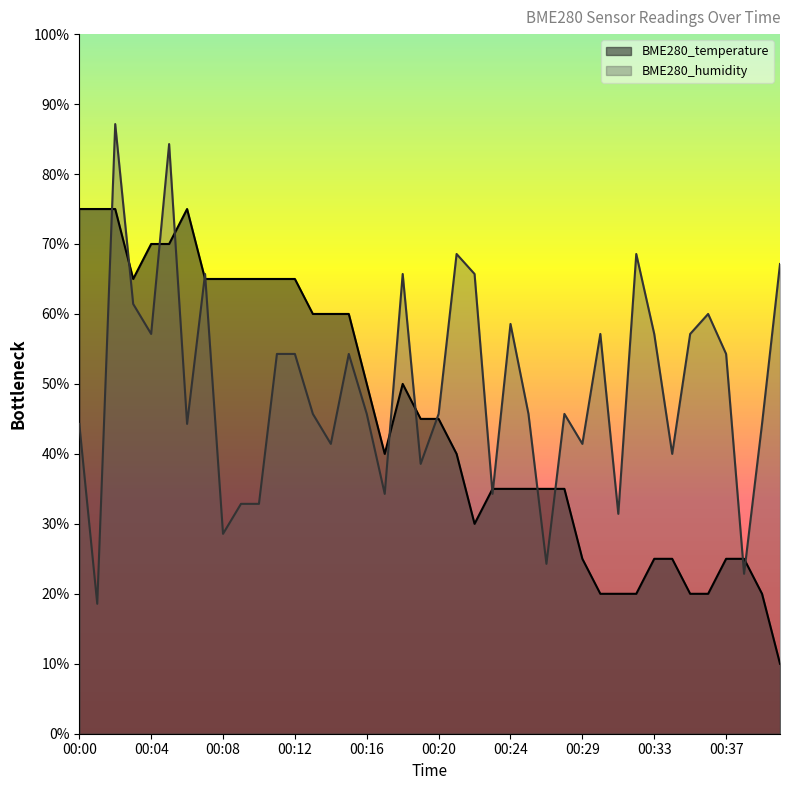

What is the average value of the BME280_temperature series?

45.1